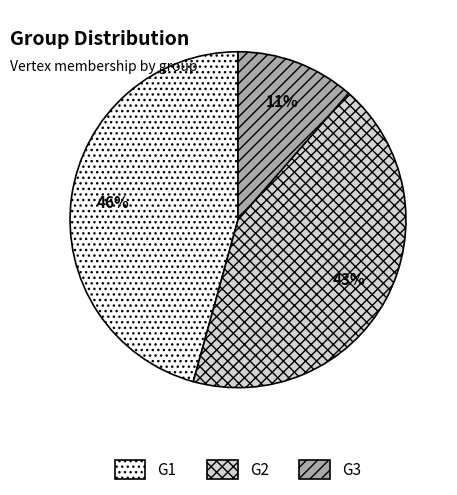

The G1 slice represents 32% of the pie. True or false?

False